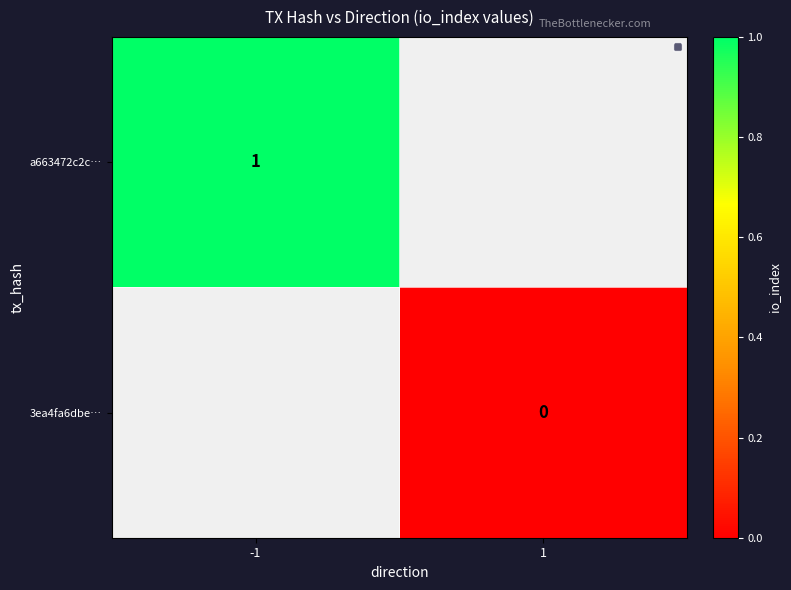

How many data points does each series have?

2